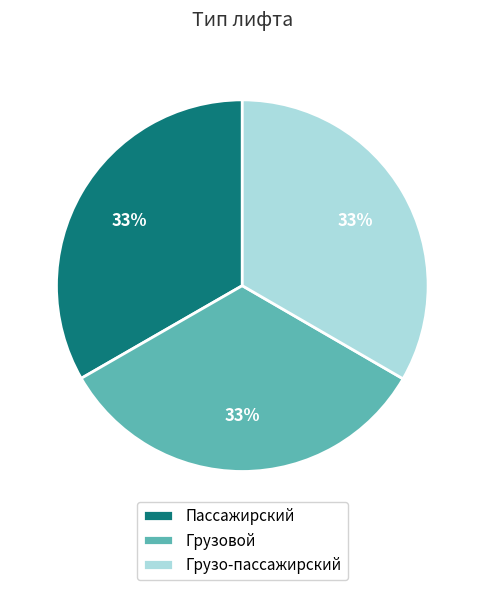

Is there a majority slice in this chart?

No